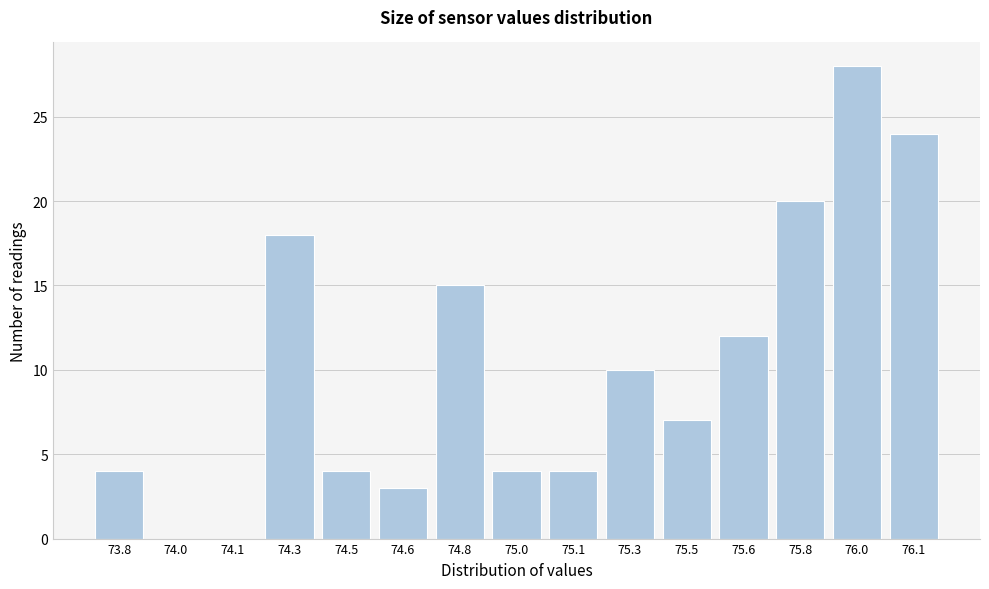

Reading left to right, what are all the values shown in this chart?

73.8=4	74.0=0	74.1=0	74.3=18	74.5=4	74.6=3	74.8=15	75.0=4	75.1=4	75.3=10	75.5=7	75.6=12	75.8=20	76.0=28	76.1=24